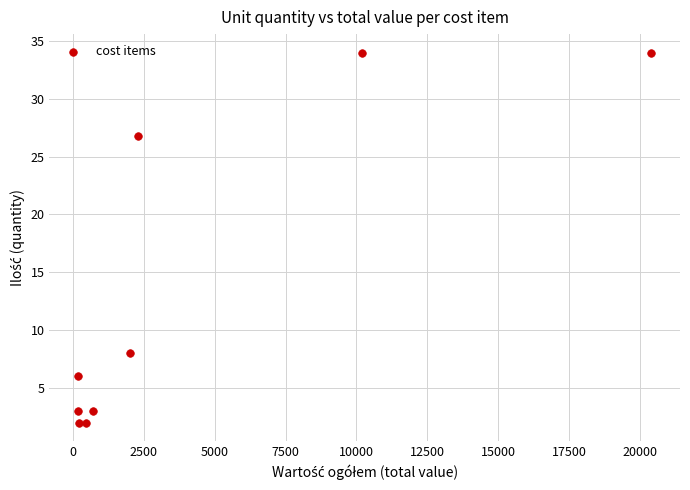

What is the average X value?

4065.1